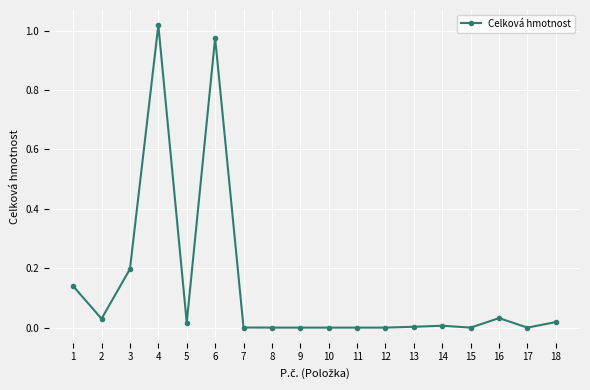

True or false: the data has more than 2 interior local peaks.

True